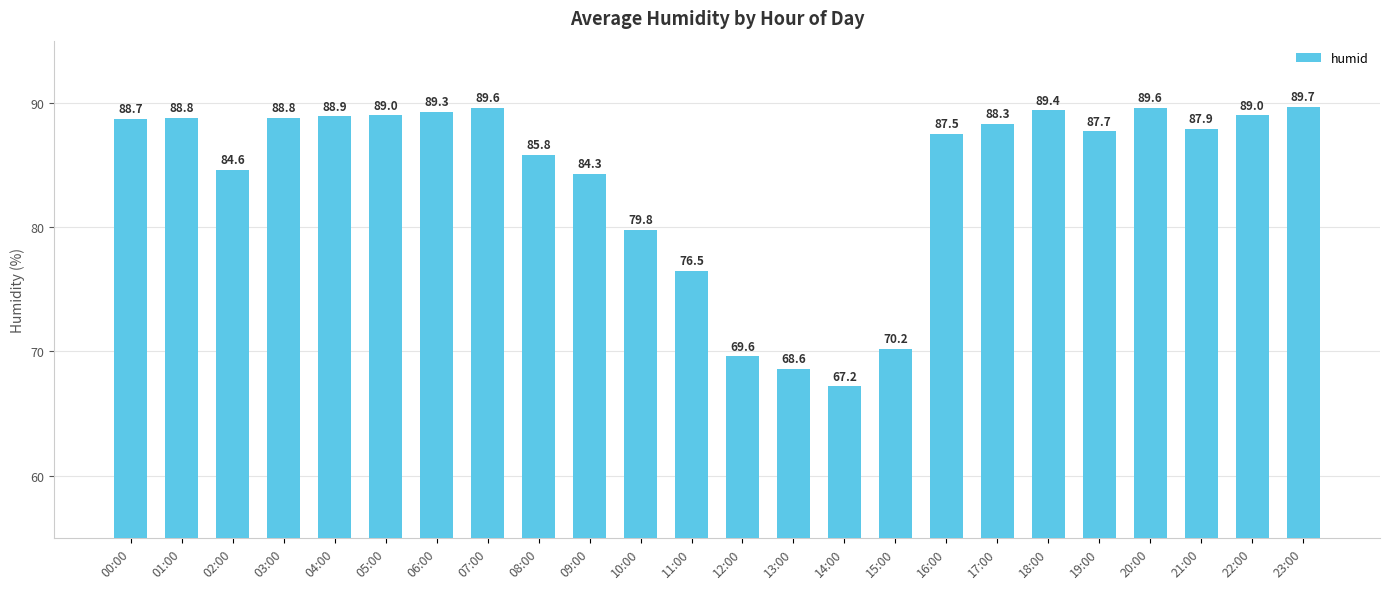

What is the approximate value at 18:00?

89.4